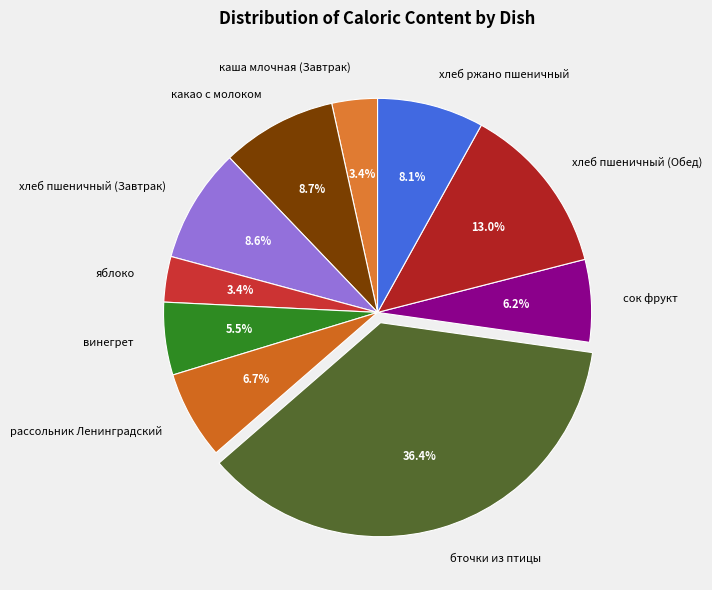

Does сок фрукт represent more than half of the total?

No